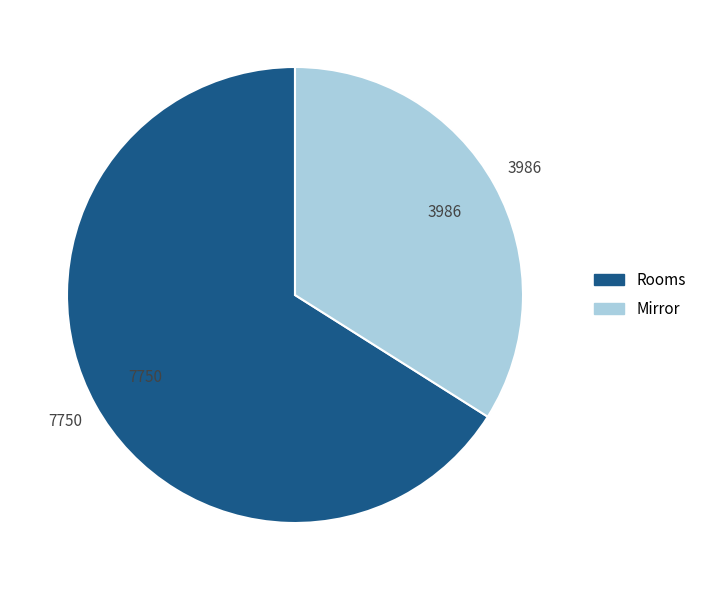

What is the majority slice?

Rooms